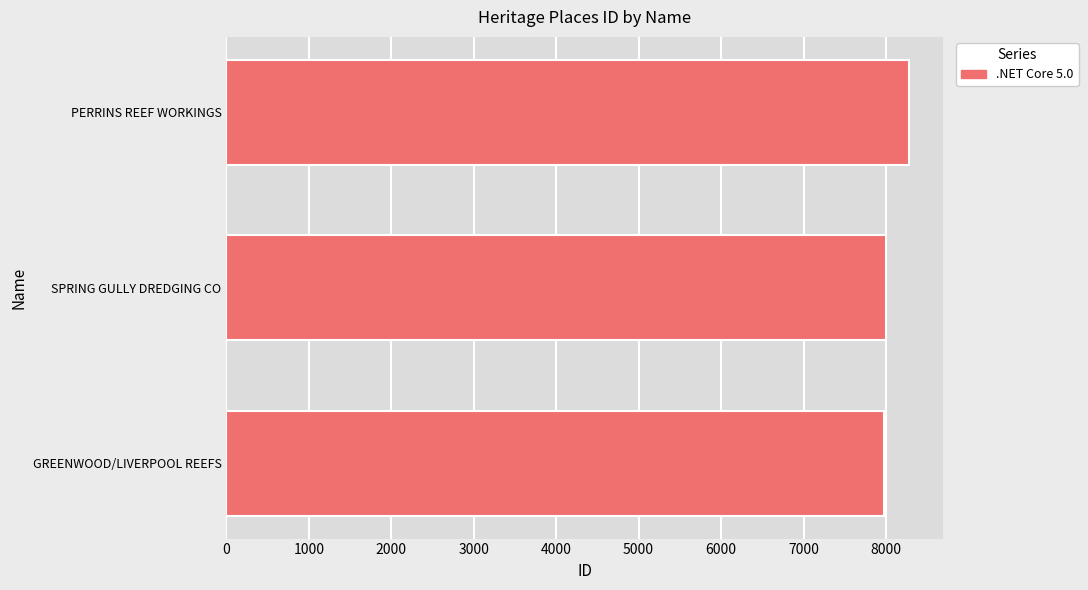

Does the chart contain stacked bars?

No